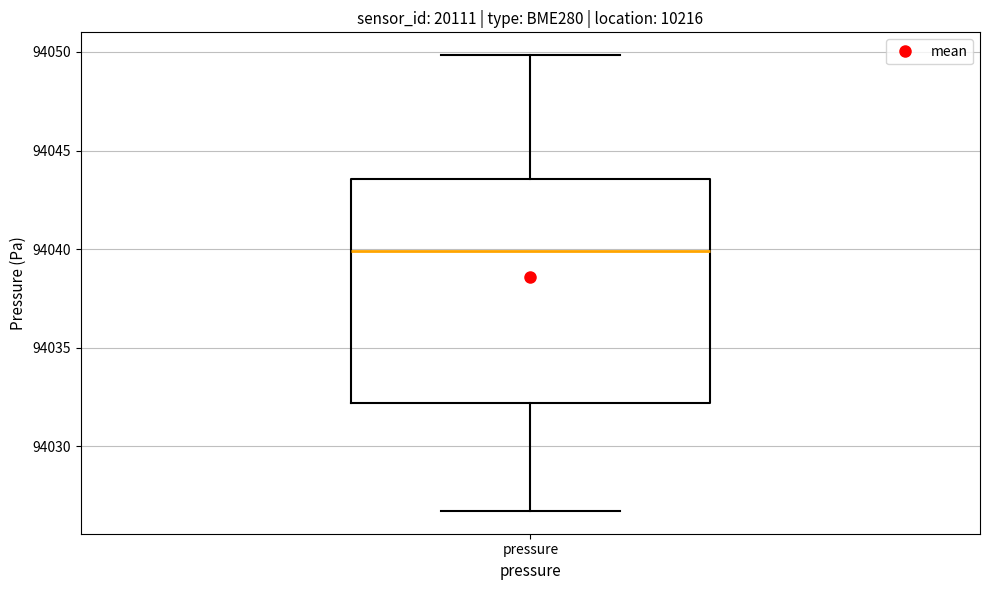

Read this box plot against the y-axis: the position of the median line, the range covered by the box, and the ends of both whiskers. The values are not printed on the chart, so give them approximately, as read against the axis.

median 94040.0, box 94032.0 to 94043.5, whiskers 94026.5 to 94050.0